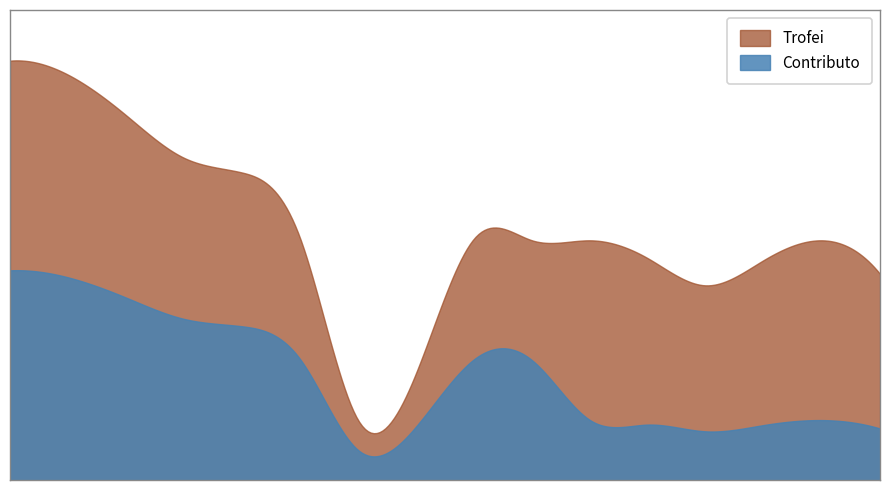

Reading left to right, transcribe all the data shown in this chart.

Contributo: 3500	3383	3045	2689	2566	2020	501	892	2015	2000	1000	925	812	918	1000	860
Trofei: 7000	6766	6090	5378	5133	4040	1003	1785	4031	4001	4001	3700	3249	3674	4001	3441